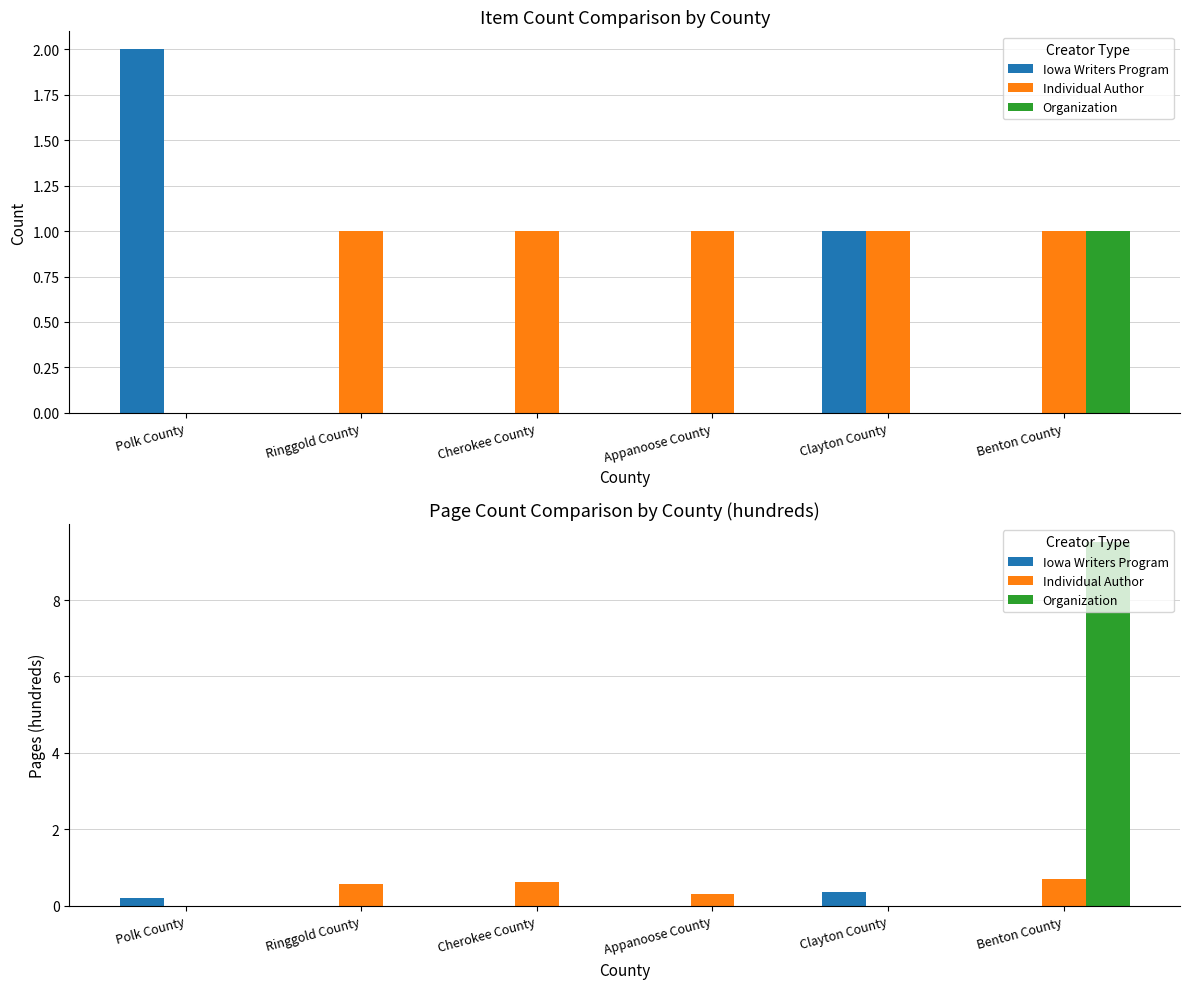

What is the difference between the second highest and second lowest values in the Individual Author series?

0.6